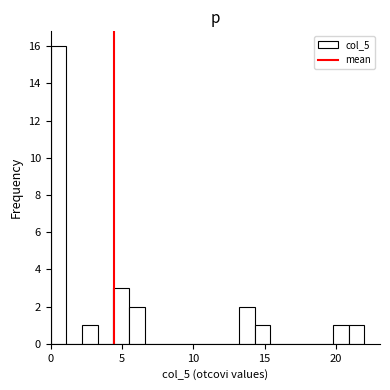

Around what value on the x-axis is the tallest bar? Give the approximate position of its centre, as read against the axis.

0.5